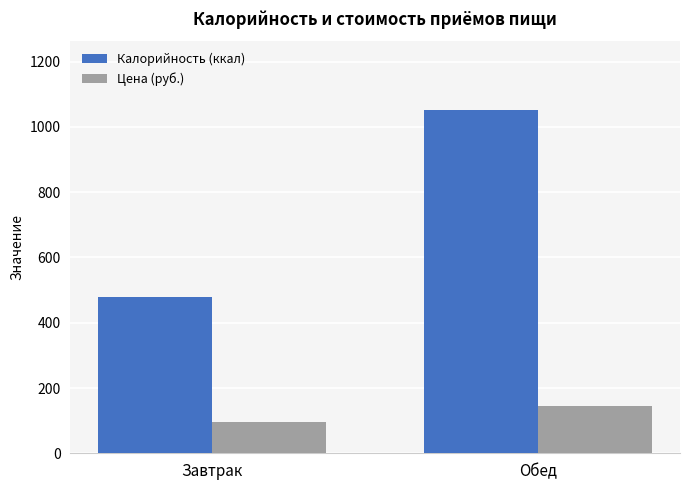

What is the total value across all series at Завтрак?

575.2